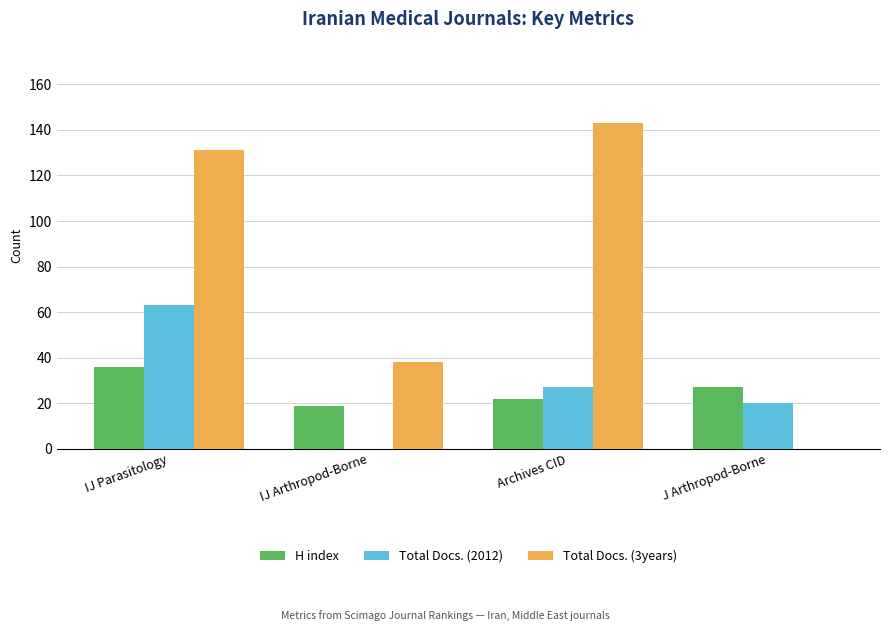

What is the maximum value shown in the chart?

143